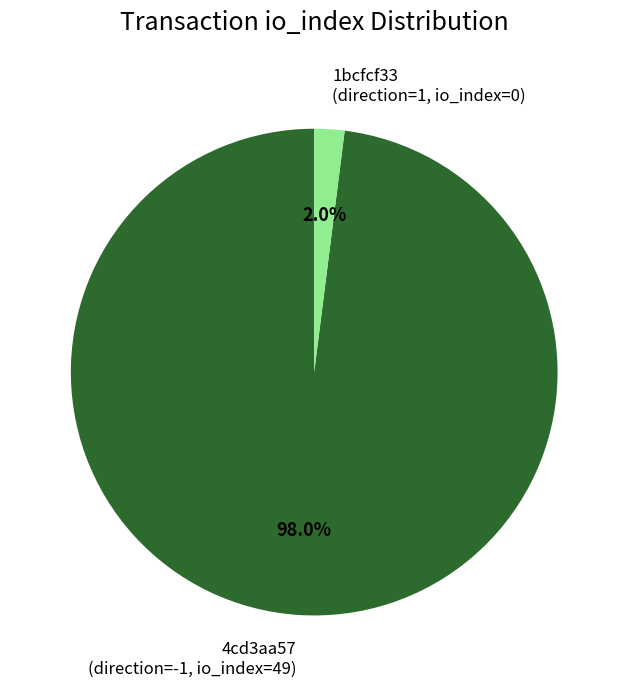

Which slice is the largest?

4cd3aa57 (direction=-1, io_index=49)